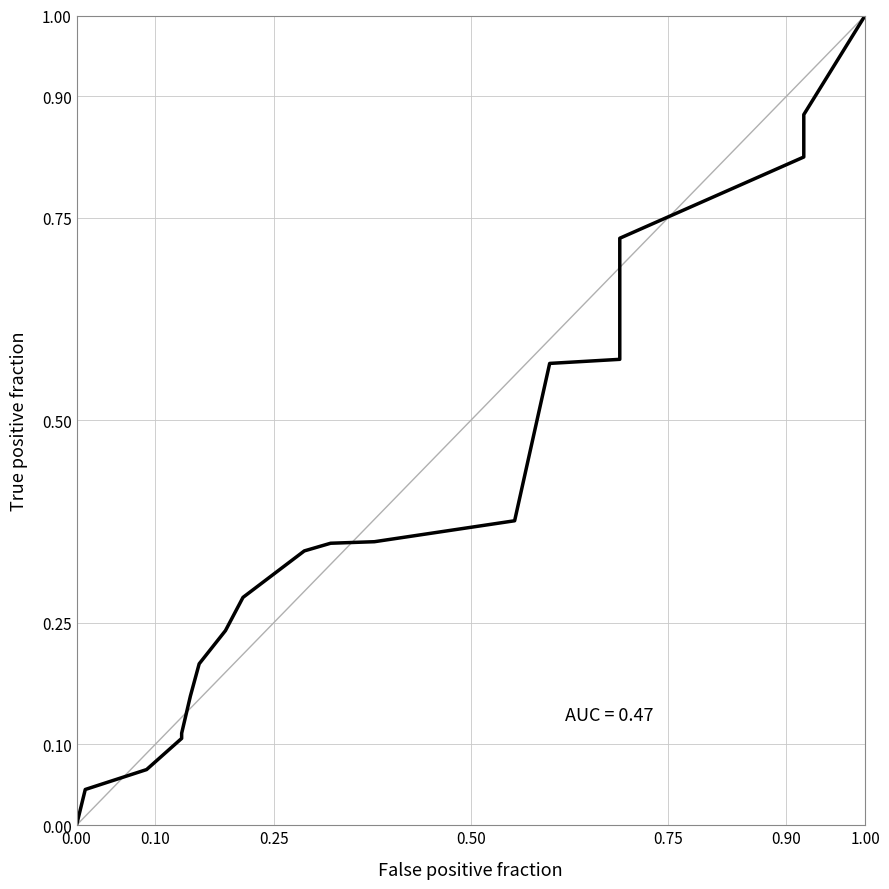

Reading left to right, transcribe all the data shown in this chart.

0.0	0.0	0.0	0.1	0.1	0.1	0.2	0.2	0.2	0.3	0.3	0.3	0.4	0.4	0.6	0.6	0.7	0.8	0.9	1.0